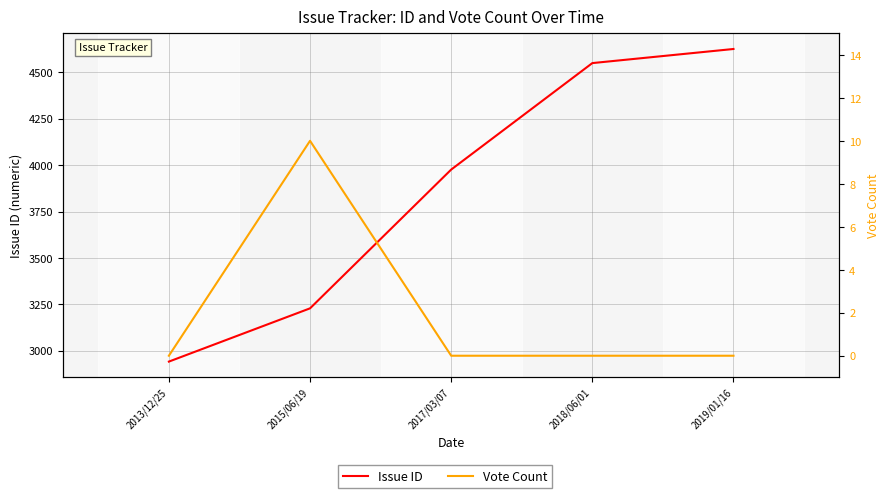

Is it true that Vote Count equals 0 at 2018/06/01?

True